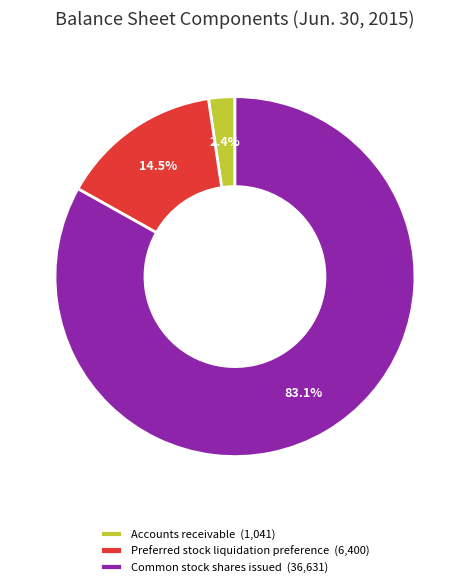

Does any single category account for the majority?

Yes